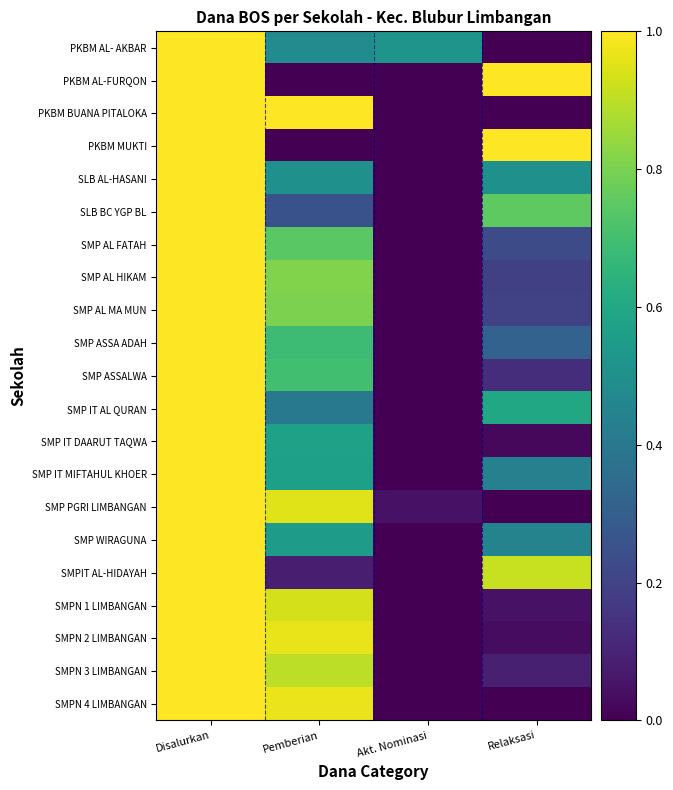

Which series changed the most between Disalurkan and Relaksasi?

PKBM AL- AKBAR